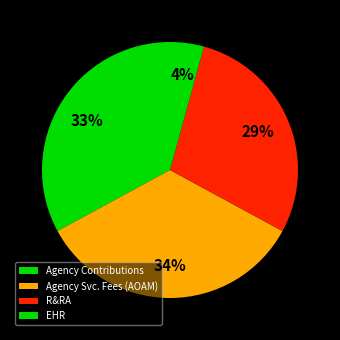

Is there a majority slice in this chart?

No